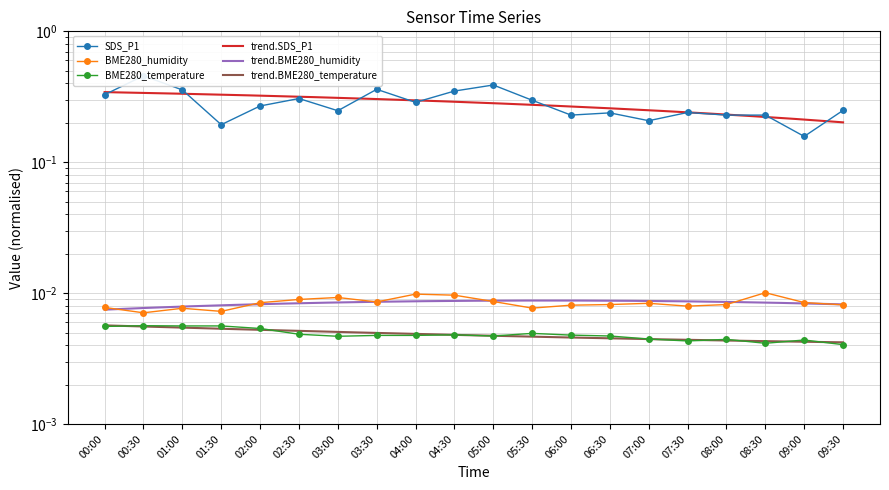

True or false: BME280_temperature and SDS_P1 cross at least once.

False